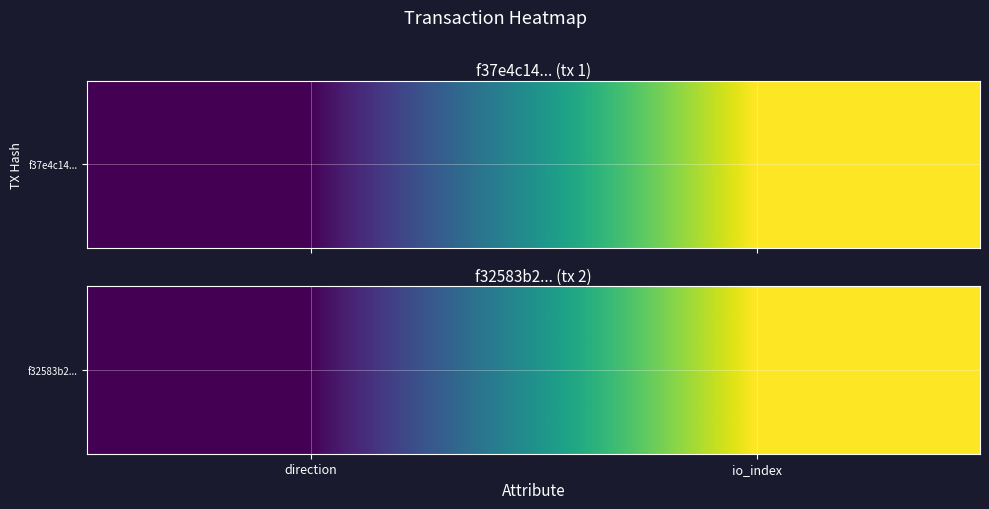

Reading left to right, transcribe all the data shown in this chart.

1	19